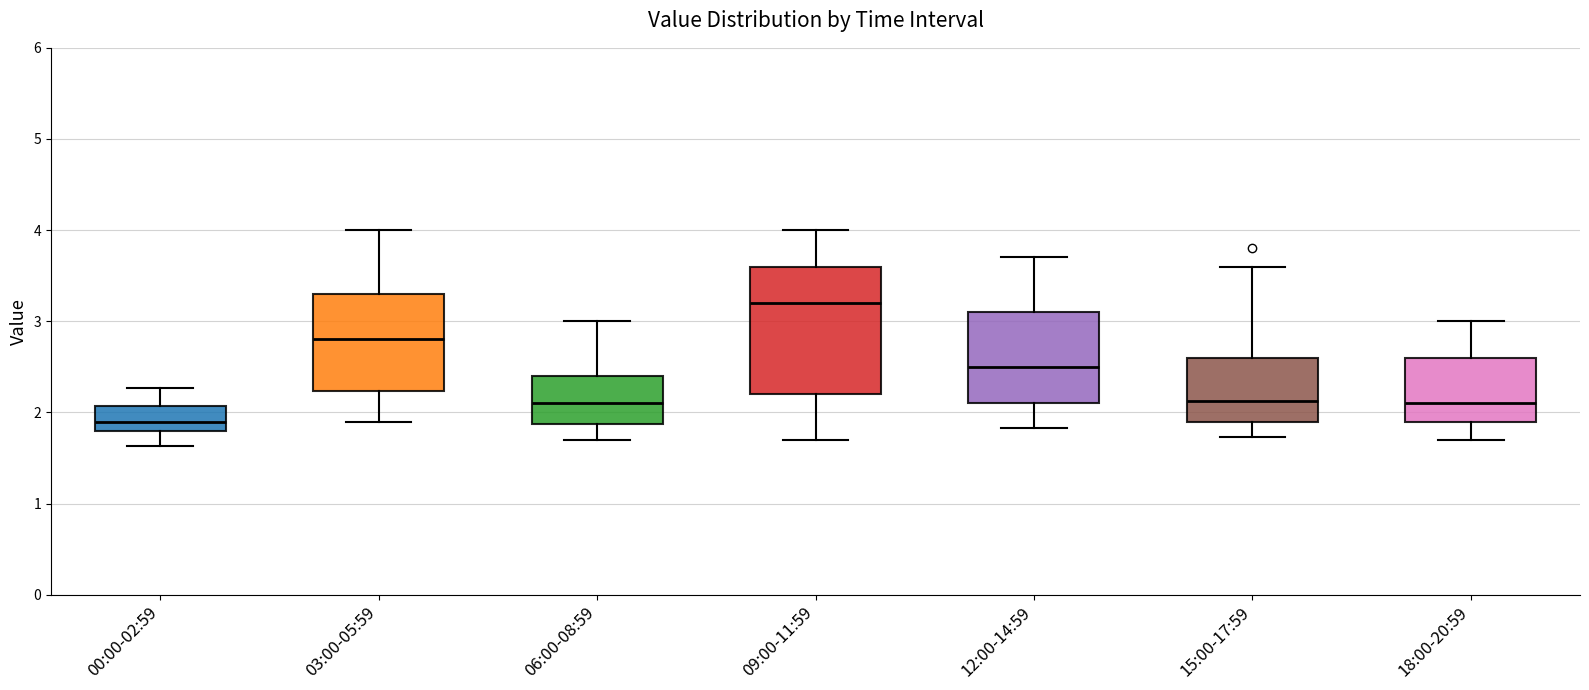

Which box is the tallest, from its lower edge to its upper edge?

09:00-11:59